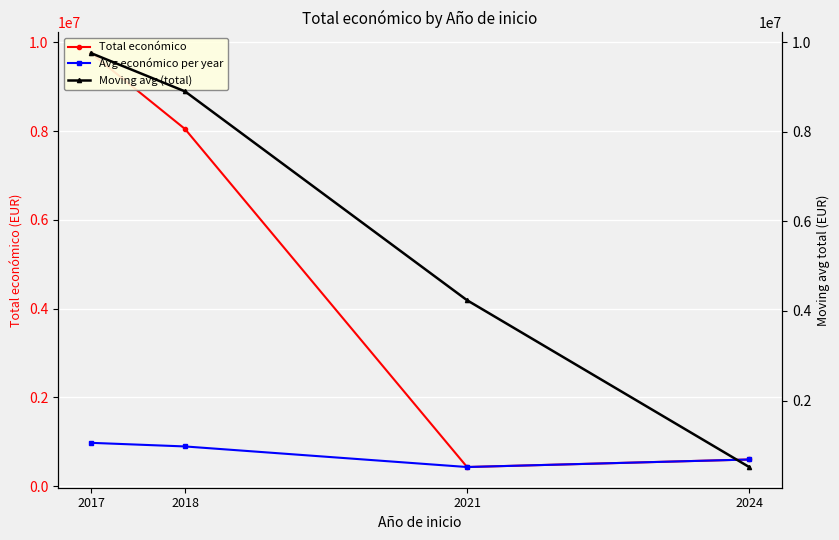

Count the number of categories in the chart.

4